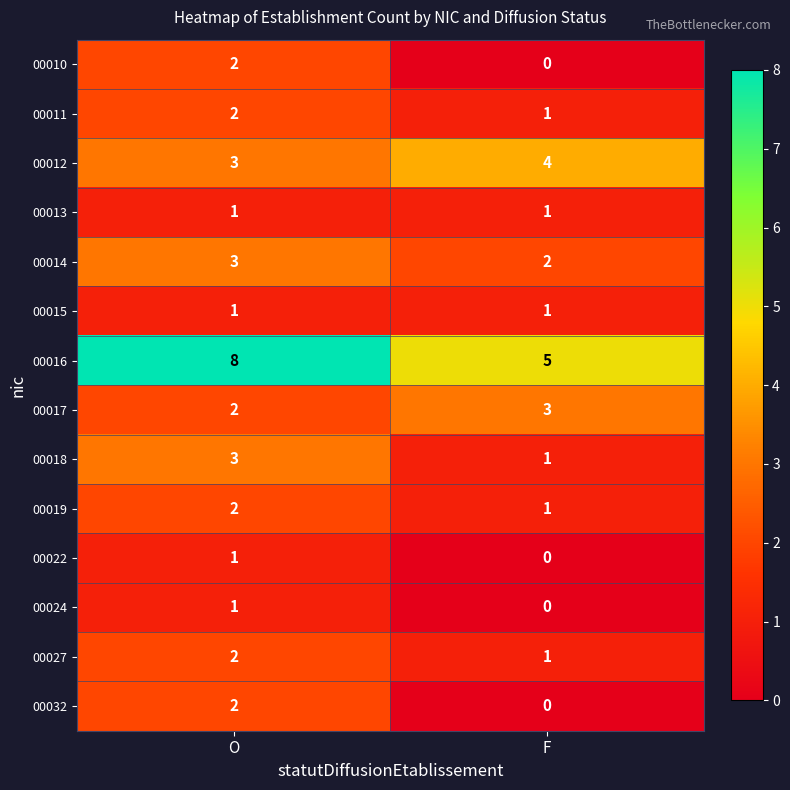

At which category is the sum across all series the highest?

O